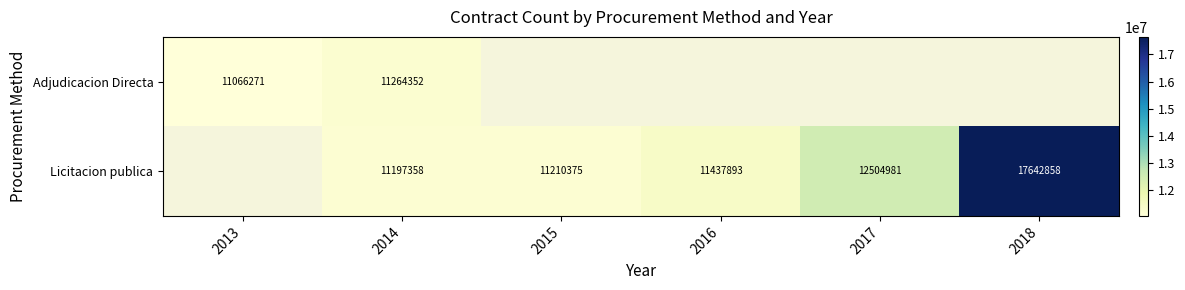

The value of Adjudicacion Directa at 2014 is 20267279. True or false?

False